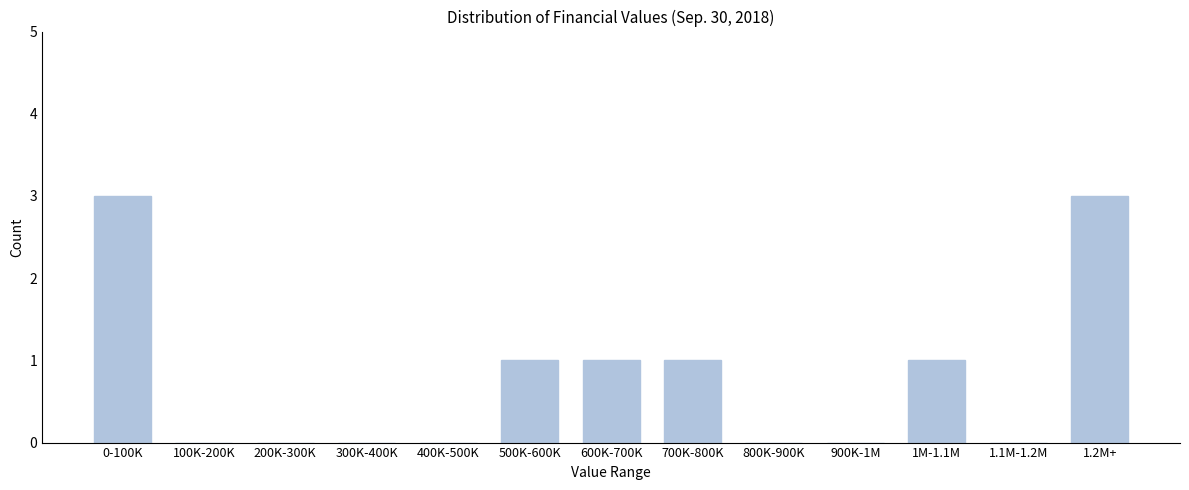

Reading left to right, transcribe all the data shown in this chart.

0-100K=3	100K-200K=0	200K-300K=0	300K-400K=0	400K-500K=0	500K-600K=1	600K-700K=1	700K-800K=1	800K-900K=0	900K-1M=0	1M-1.1M=1	1.1M-1.2M=0	1.2M+=3